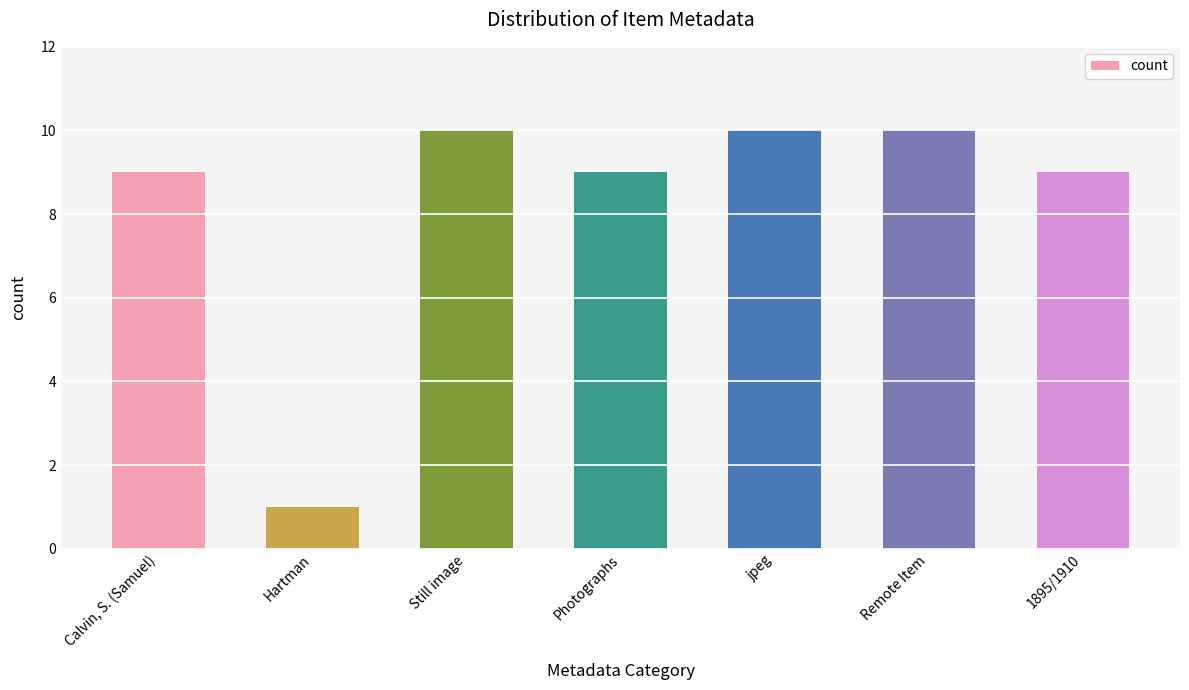

What is the greatest value displayed?

10